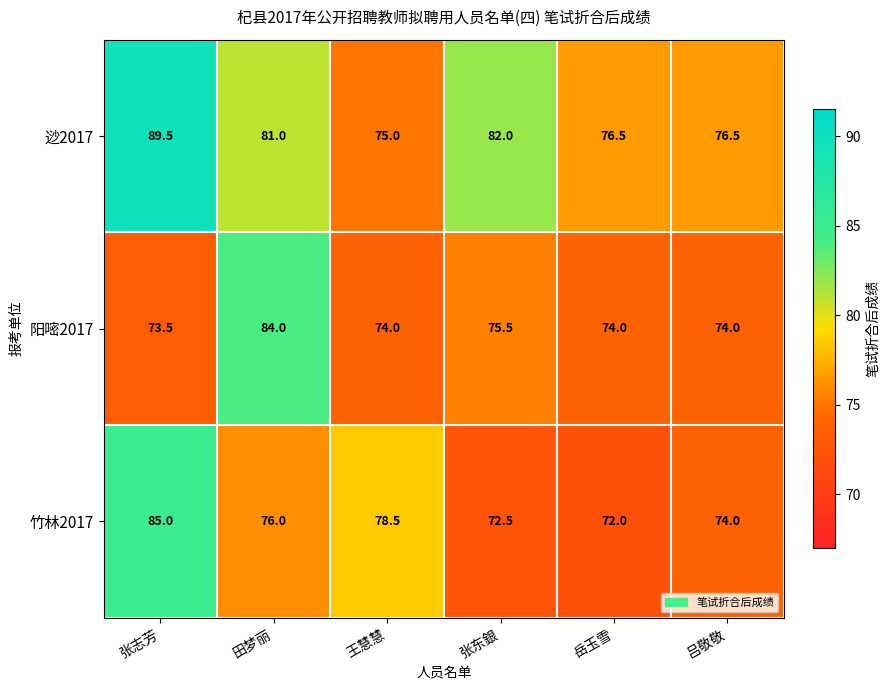

True or false: 竹林2017 has a value of 85.0 at 张志芳.

True